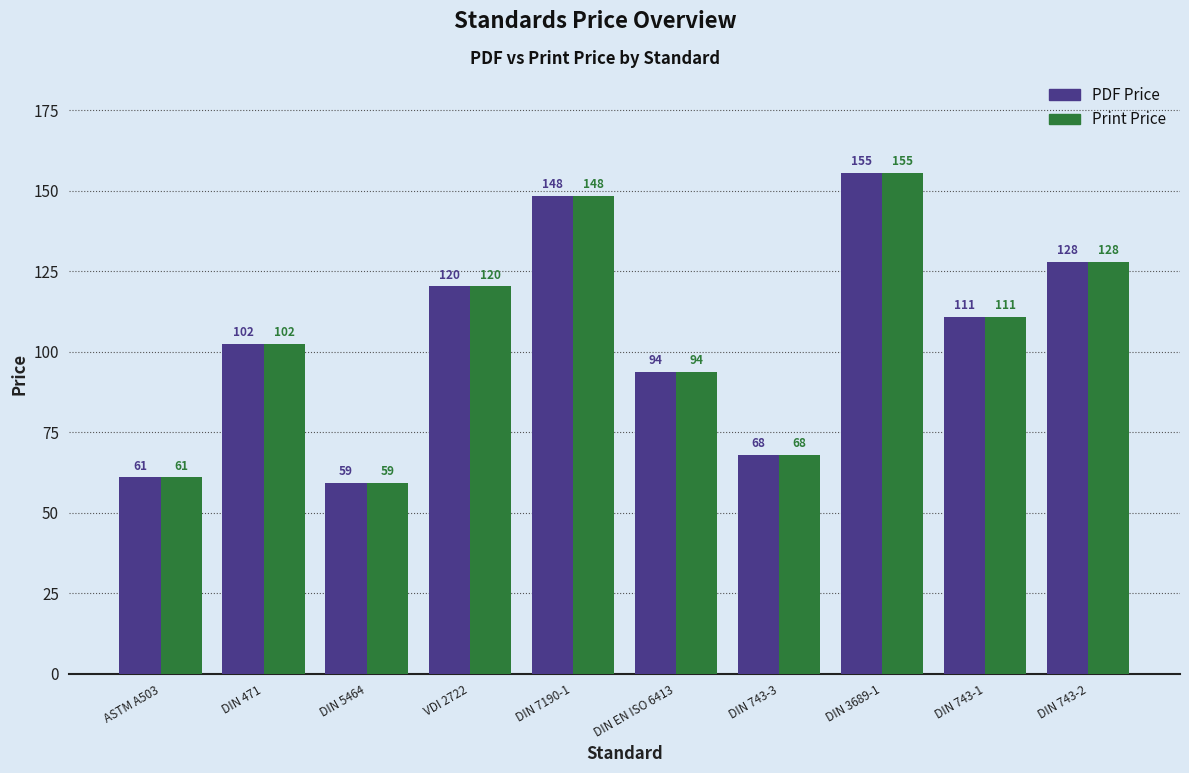

Which category has the highest value in the PDF Price series?

DIN 3689-1